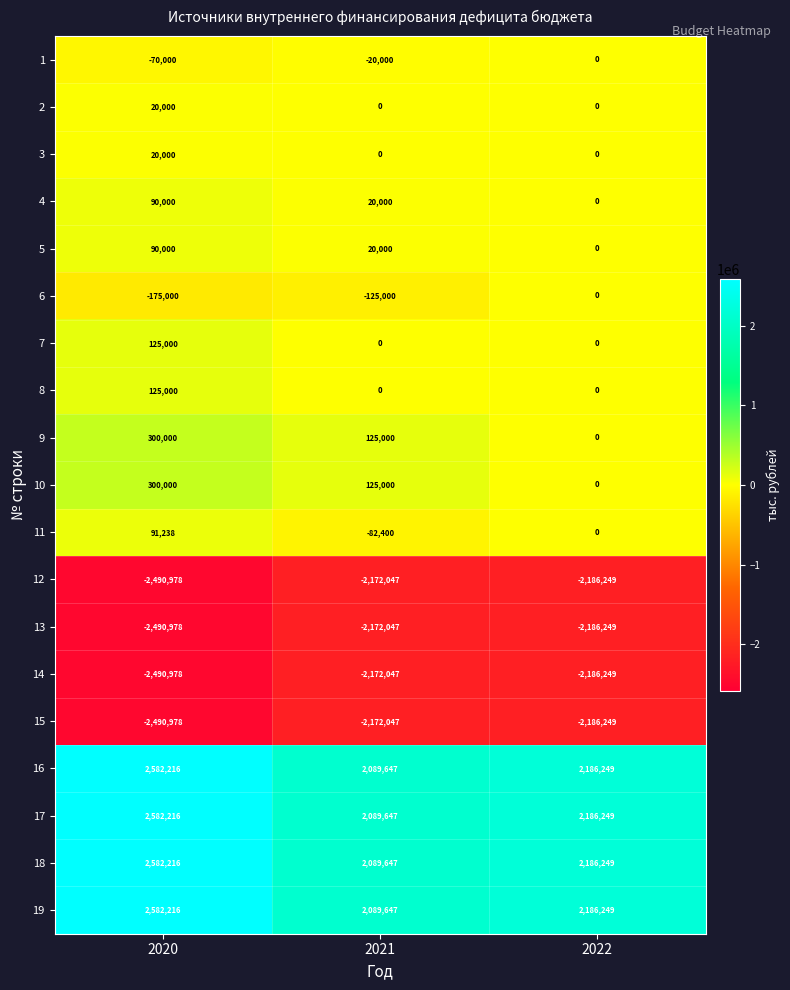

At which label is 9 closest to 150000?

2021